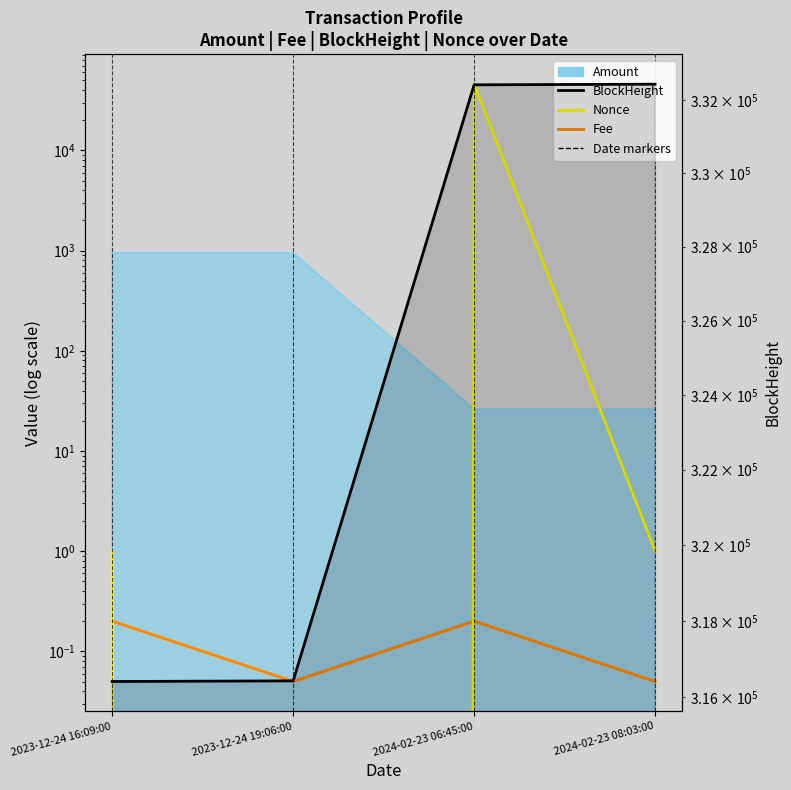

Which series has the largest range (max minus min)?

Nonce